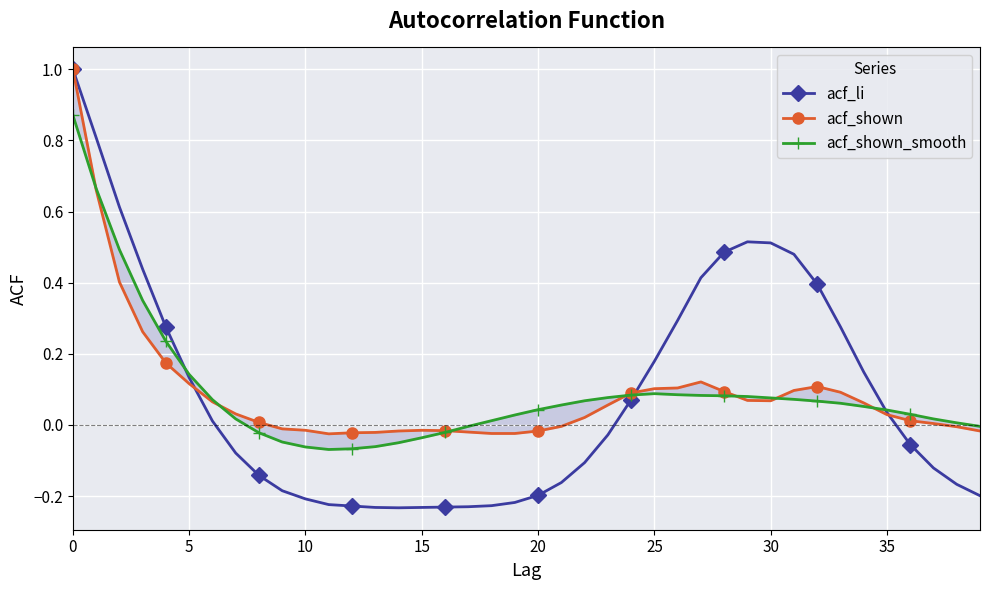

What is the difference between the highest and lowest values at 33?

0.2